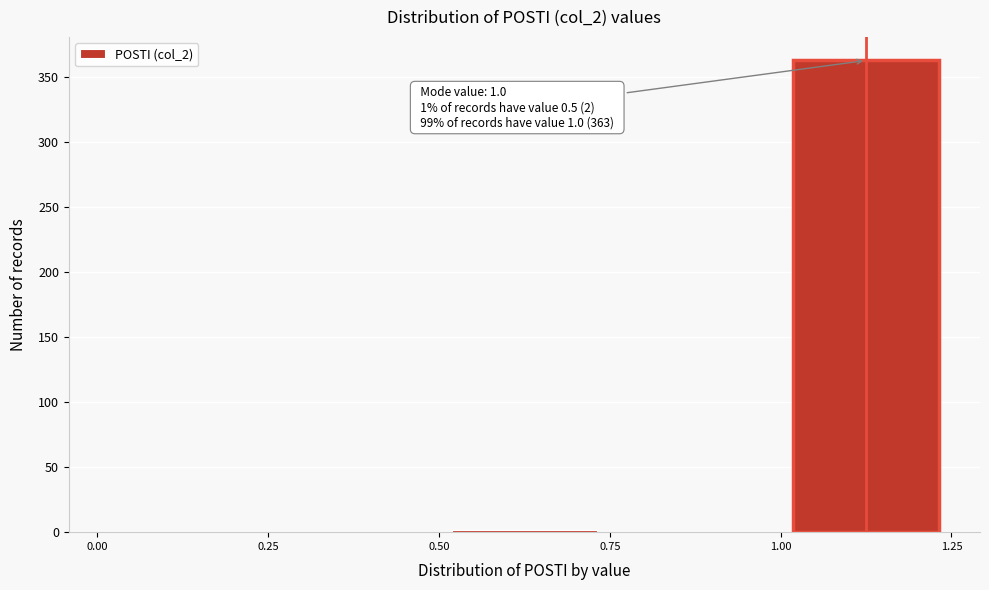

Over which range of the x-axis is the bar tallest?

1.00 to 1.25